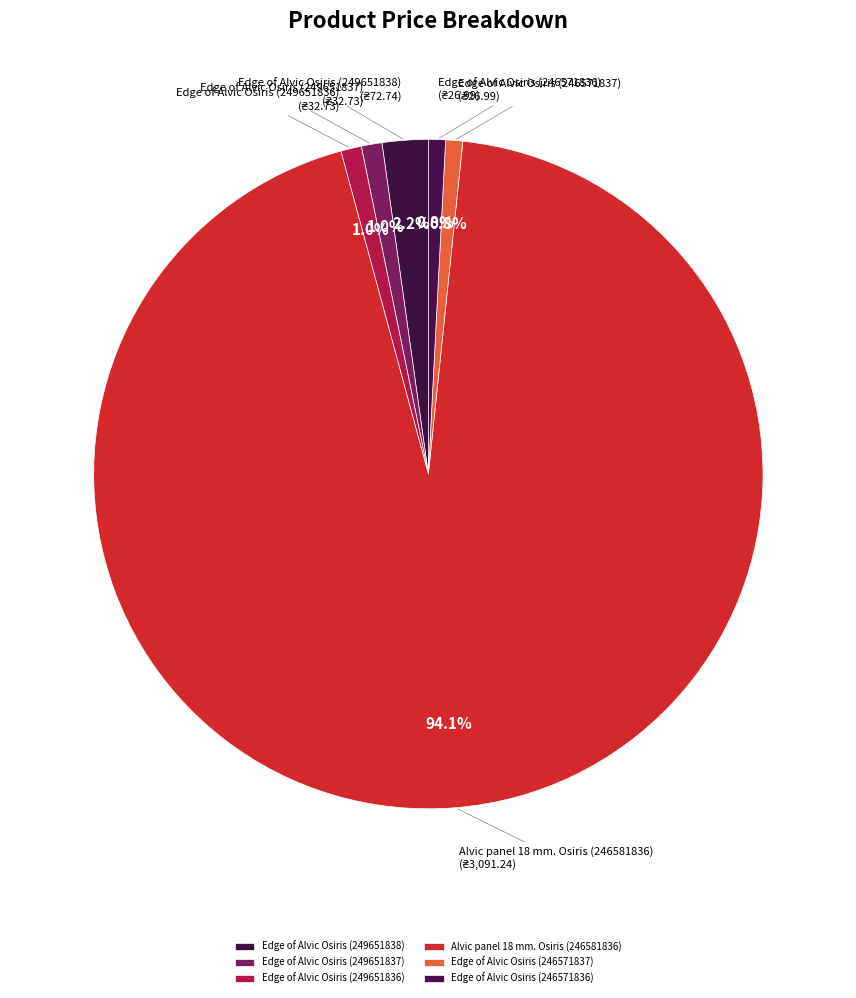

Which slice is the largest?

Alvic panel 18 mm. Osiris (246581836)